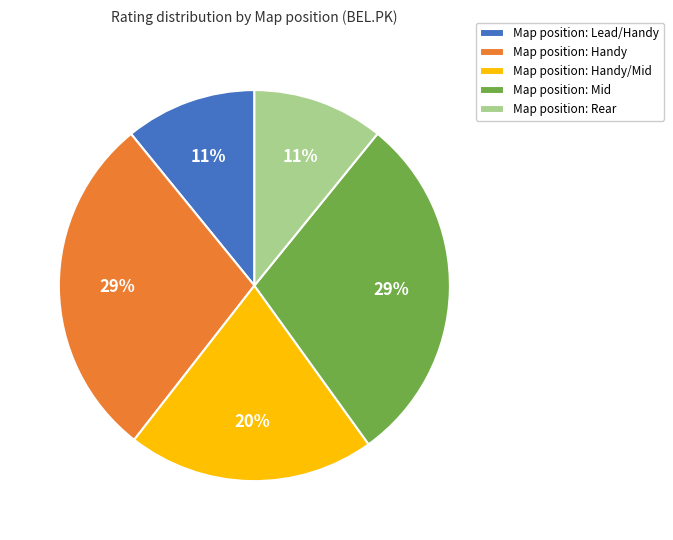

What is the ratio of the value at Map position: Handy to the value at Map position: Mid?

1.0